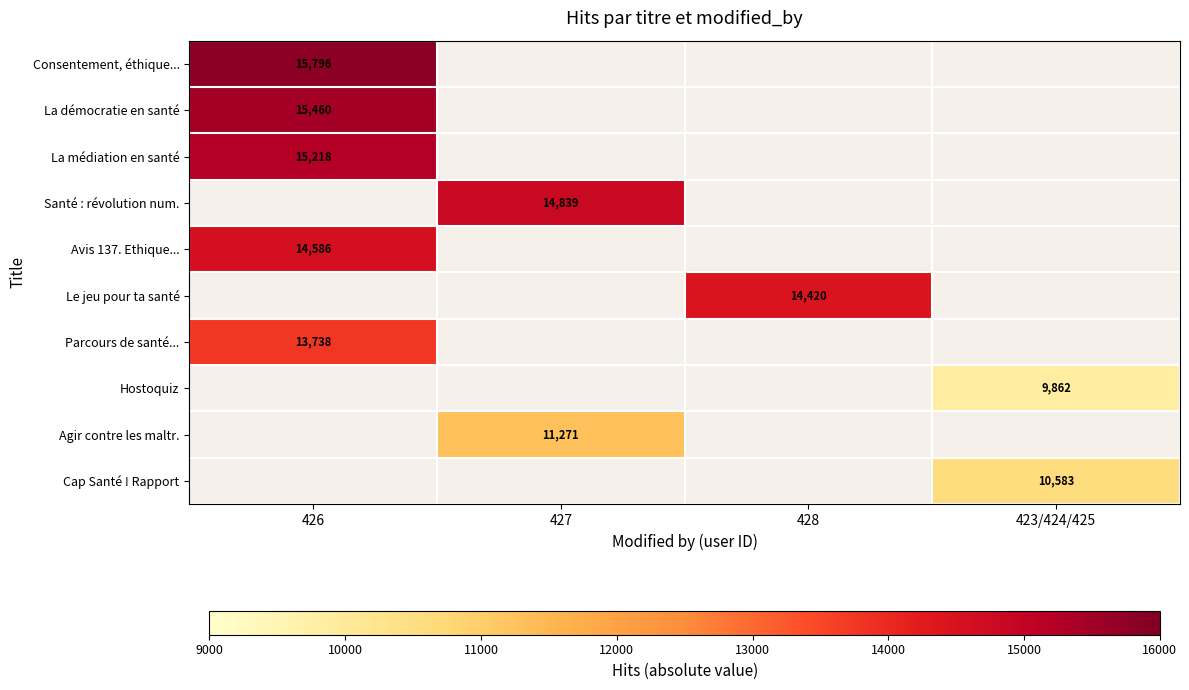

The value of Santé : révolution num. at 427 is 3697. True or false?

False